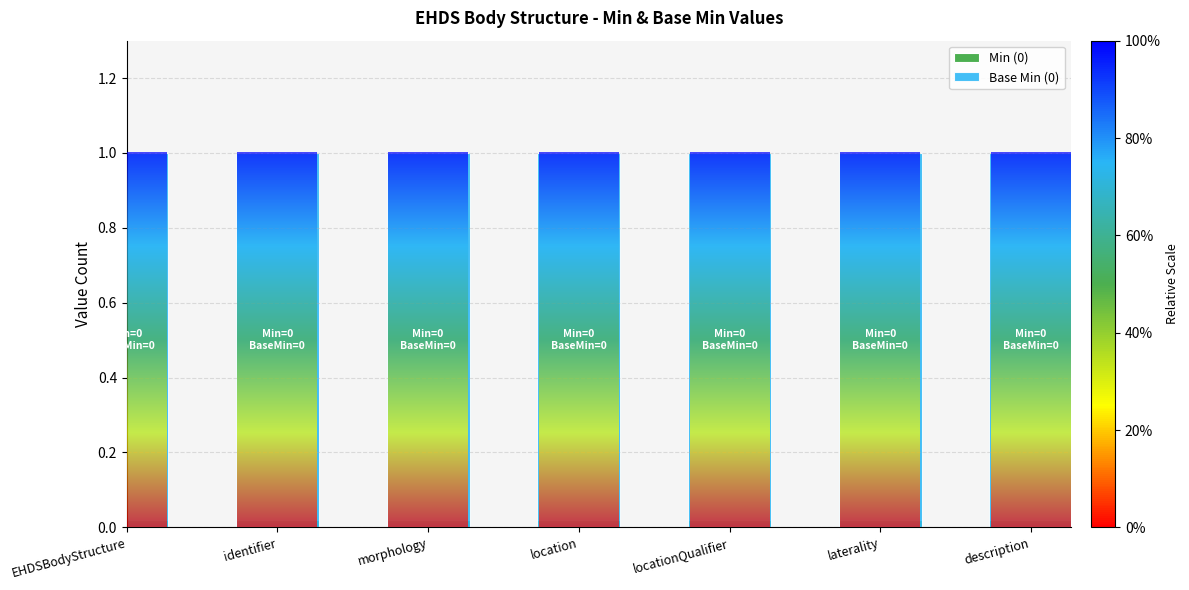

Which has a higher value, EHDSBodyStructure or laterality?

EHDSBodyStructure